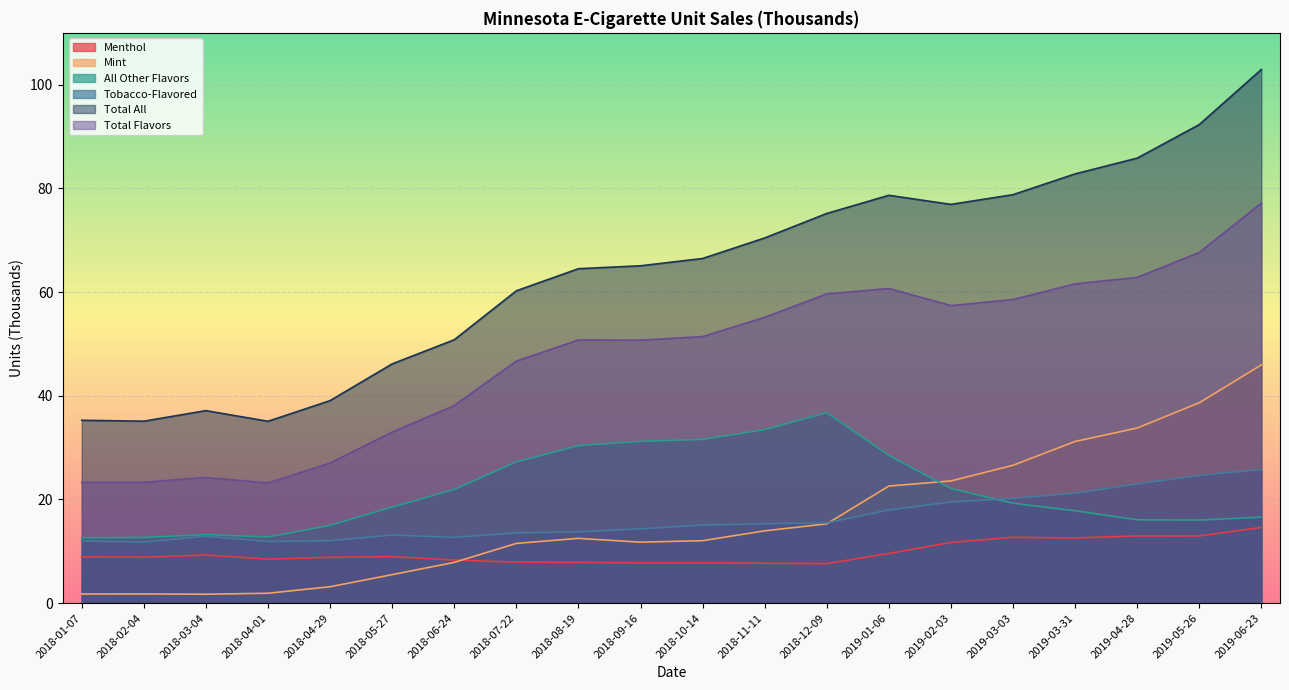

How many lines are shown in the chart?

6